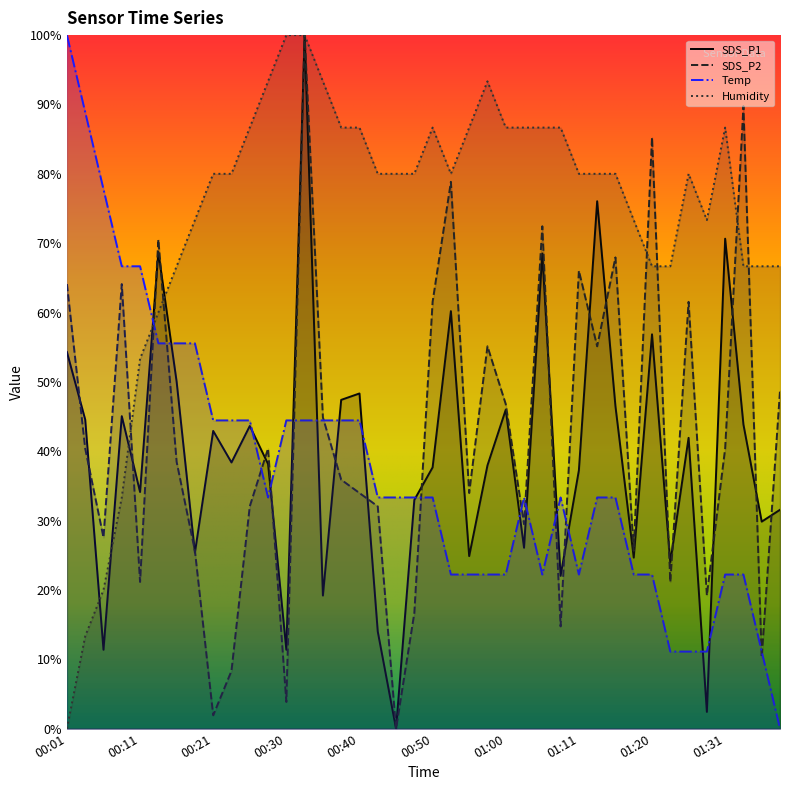

Which category has the lowest value in the SDS_P2 series?

00:45